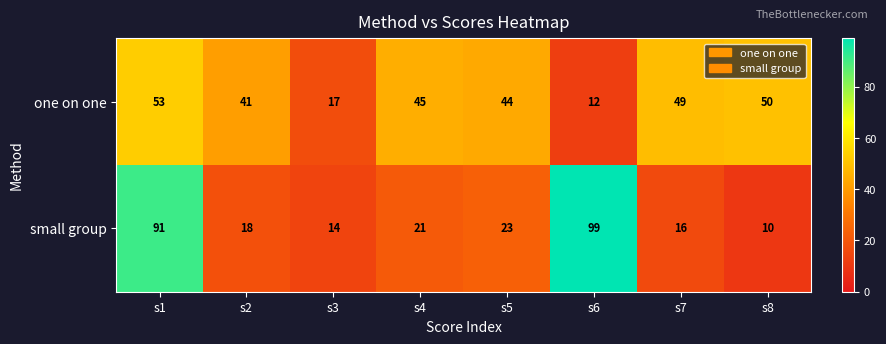

What is the difference between the one on one values at s6 and s5?

32